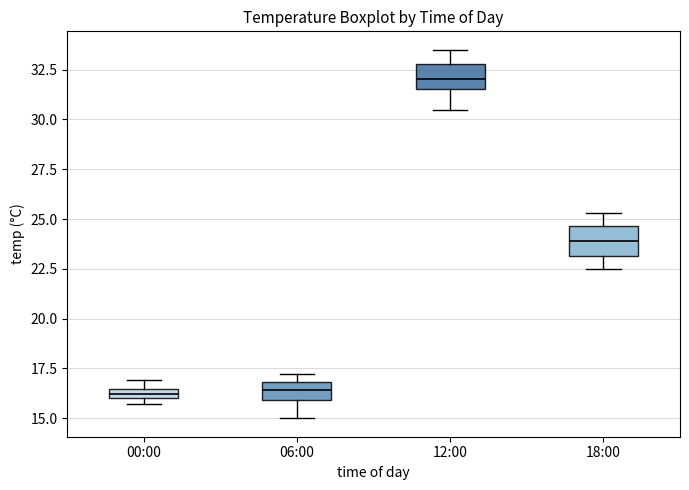

Where is the upper edge of the box for 18:00 on the y-axis? The values are not printed on the chart, so give them approximately, as read against the axis.

24.5